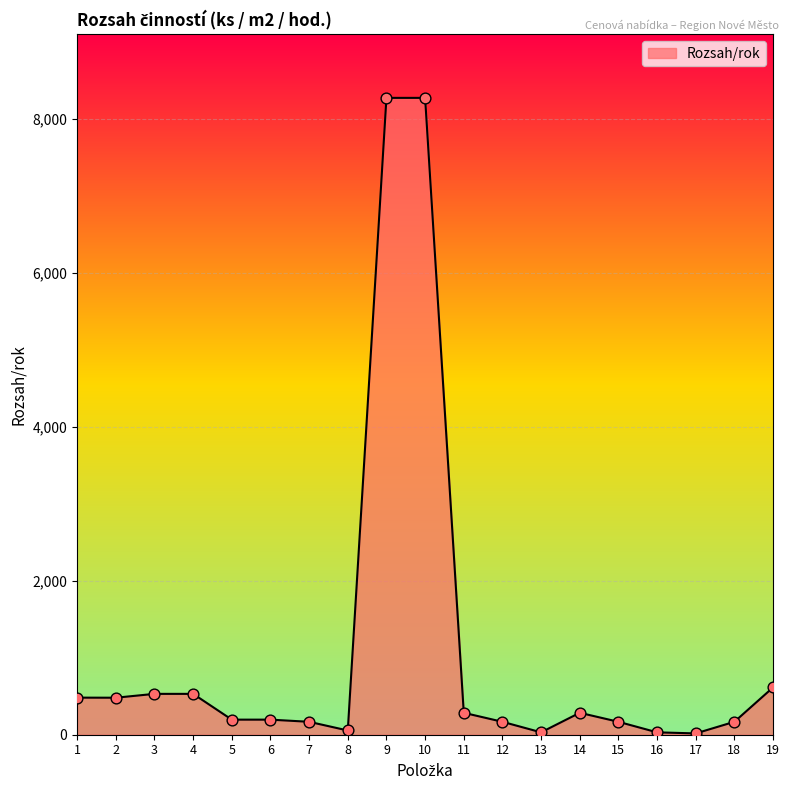

What is the ratio of the value at 14 to the value at 1?

0.6